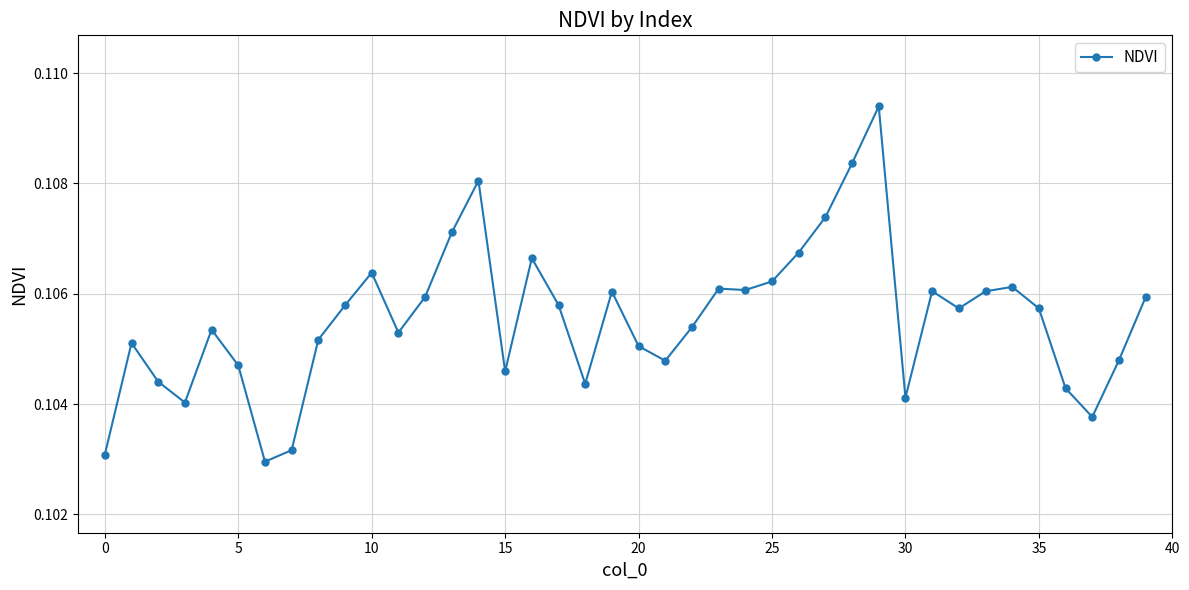

Count the values in the range 0 to 1.

40